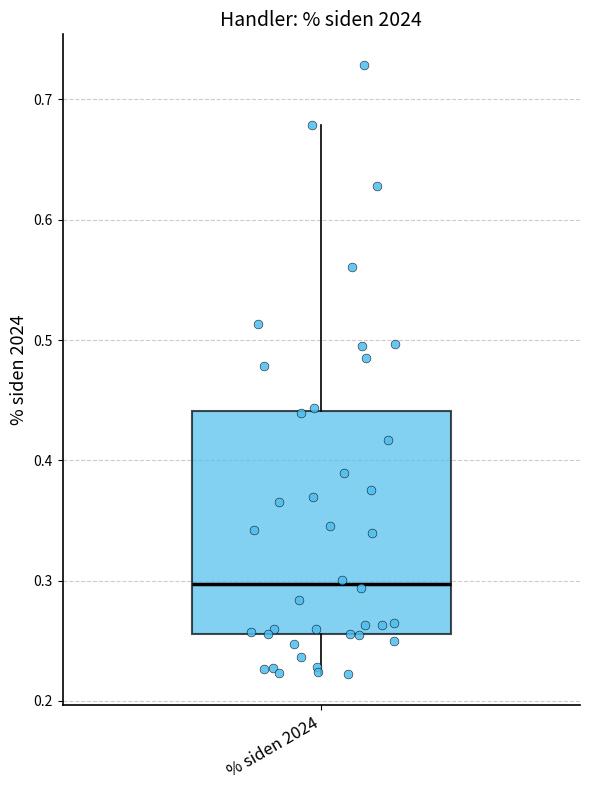

Read this box plot against the y-axis: the position of the median line, the range covered by the box, and the ends of both whiskers. The values are not printed on the chart, so give them approximately, as read against the axis.

median 0.30, box 0.26 to 0.44, whiskers 0.22 to 0.68